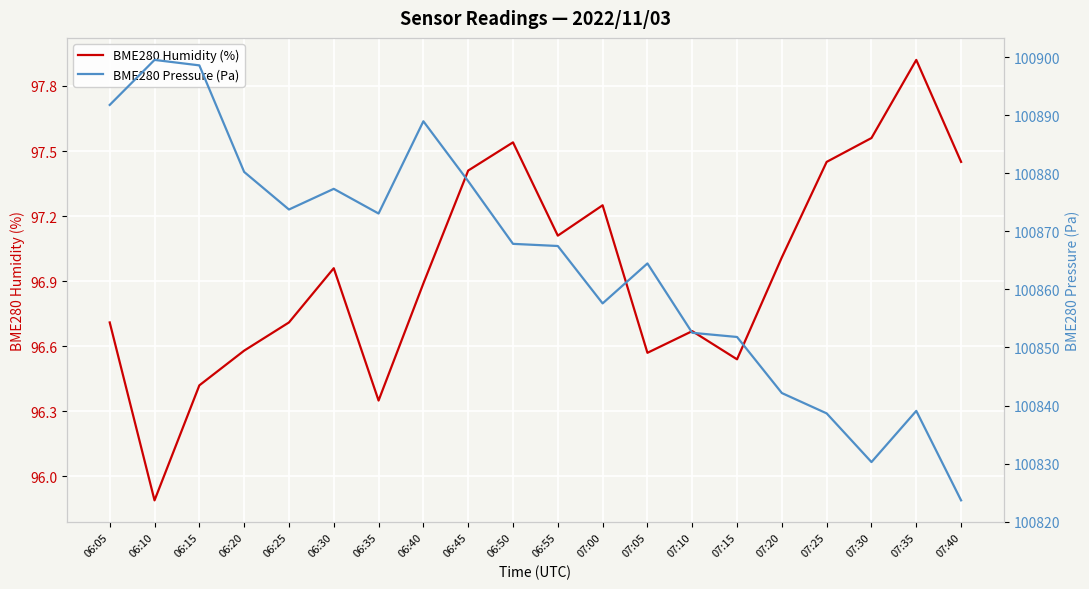

True or false: BME280 Pressure (Pa) and BME280 Humidity (%) intersect in this chart.

False